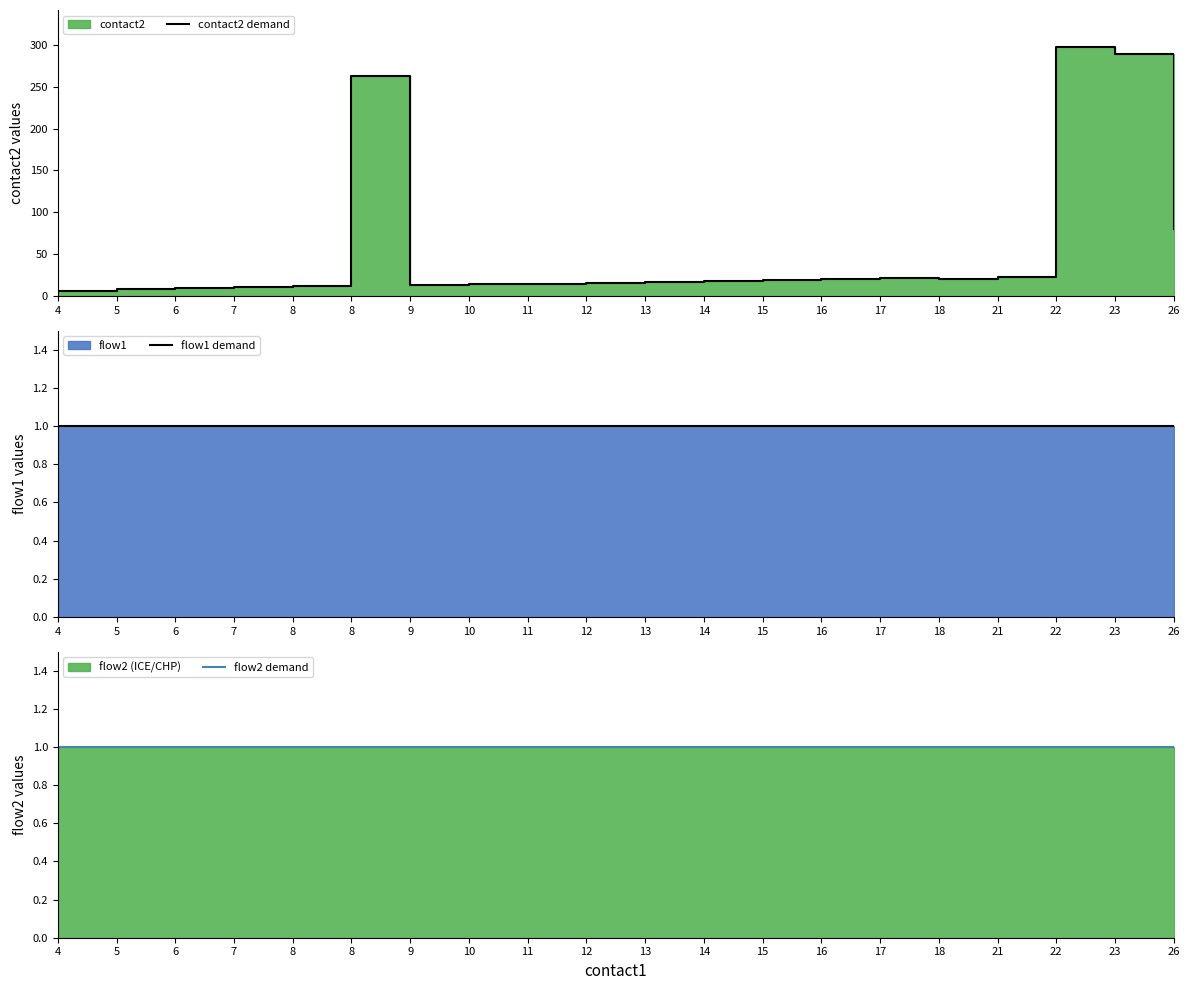

What is the difference between the second highest and second lowest values in the contact2 demand series?

280